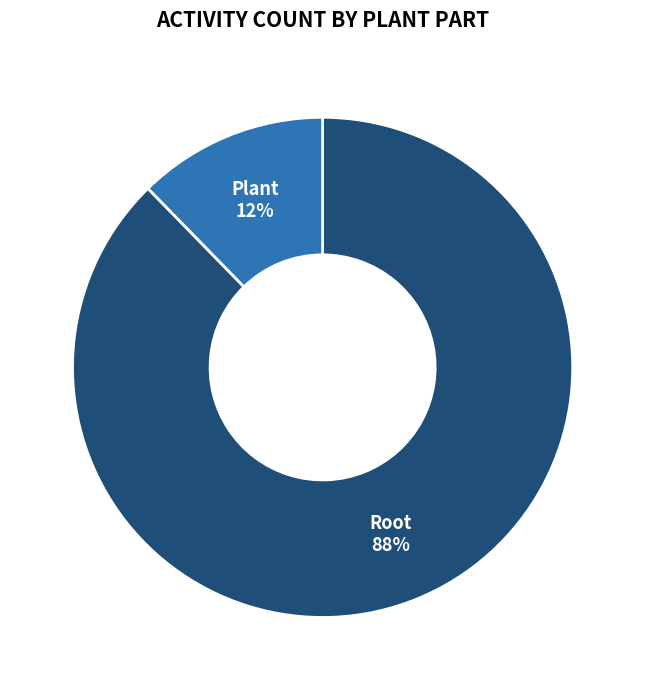

To the nearest percent, what is the average slice percentage?

50%